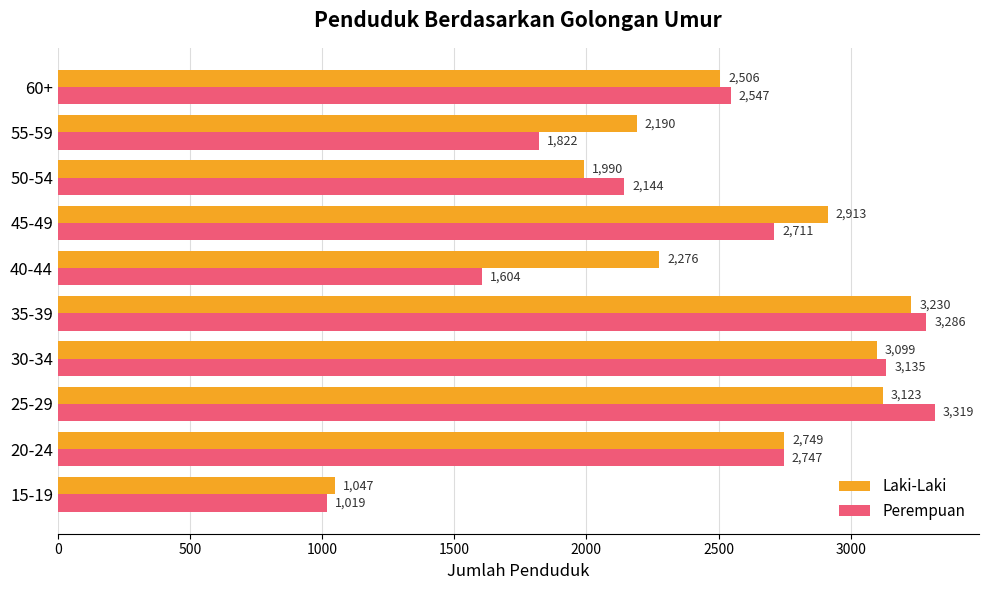

Is it true that Laki-Laki equals 4299 at 20-24?

False